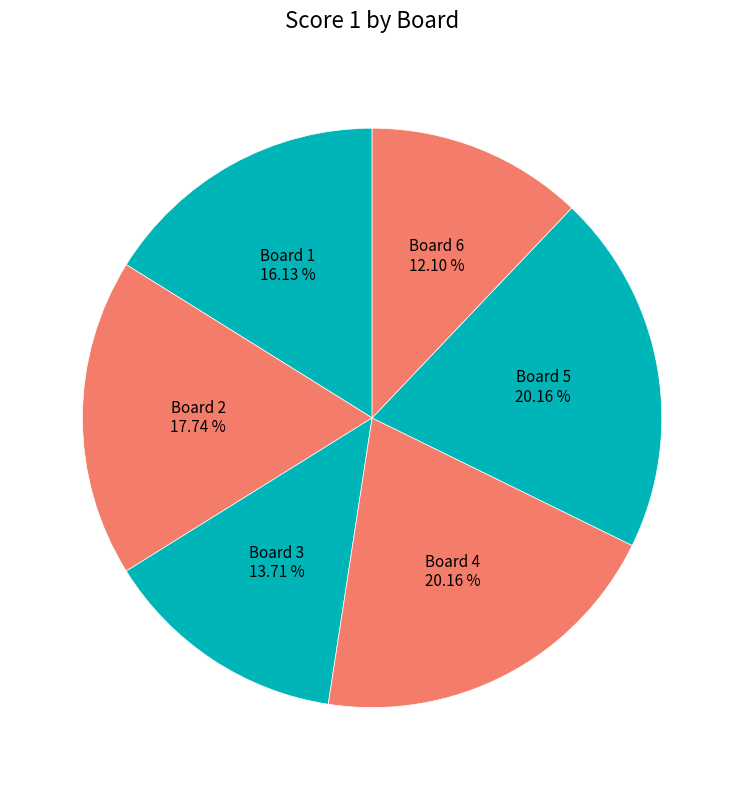

To the nearest percent, what is the average slice percentage?

17%